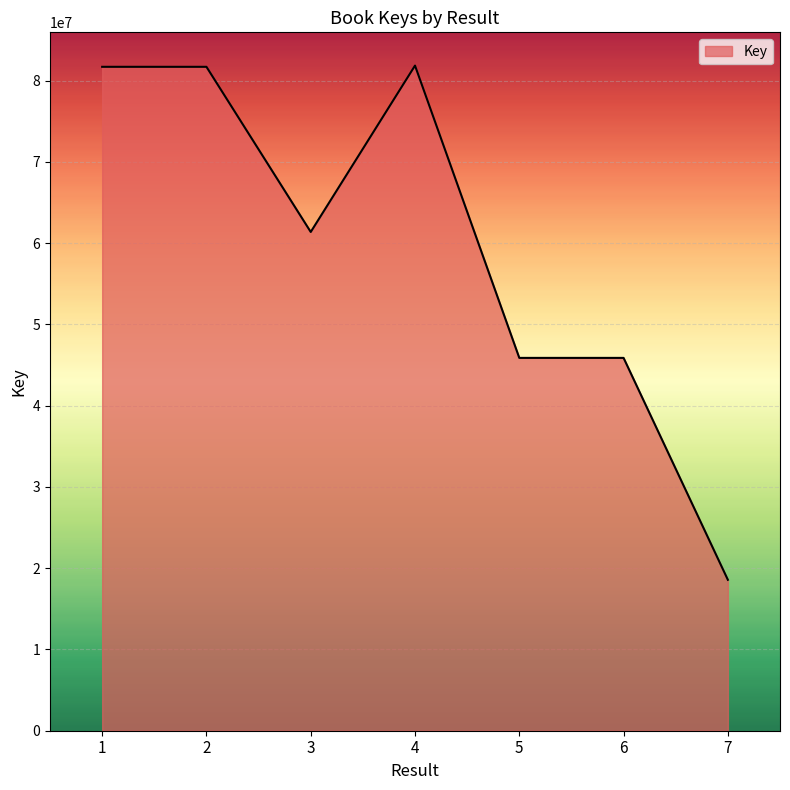

How many series are shown in this chart?

1